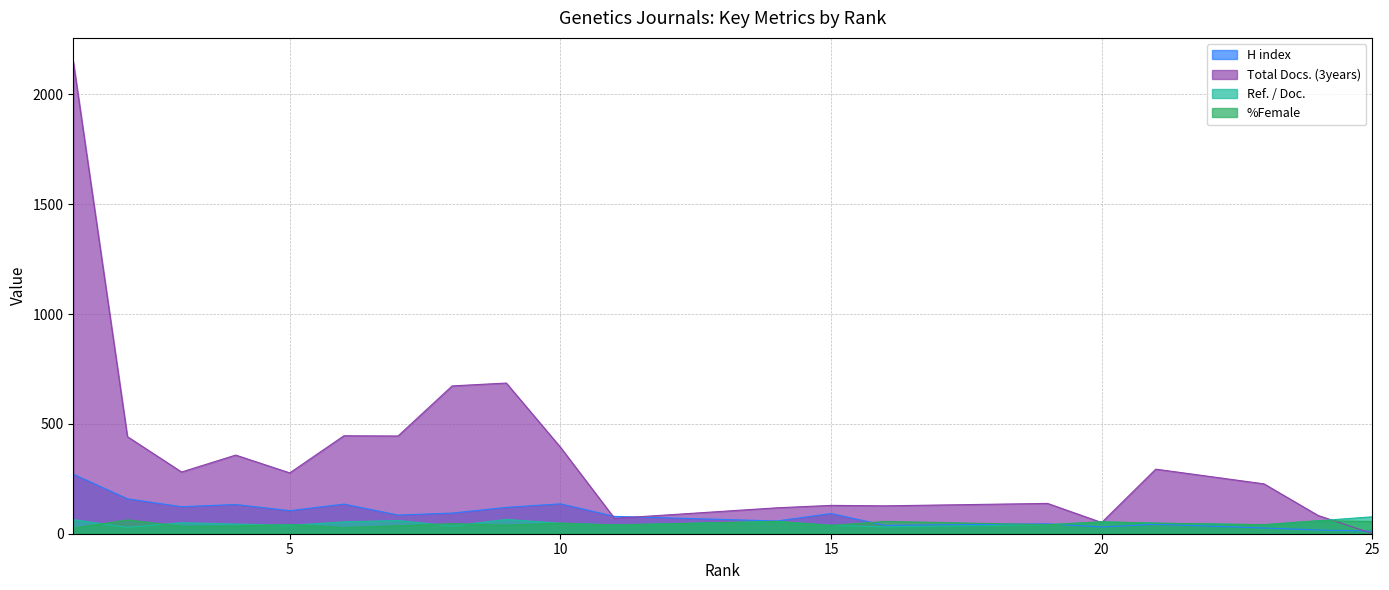

How many lines are shown in the chart?

4